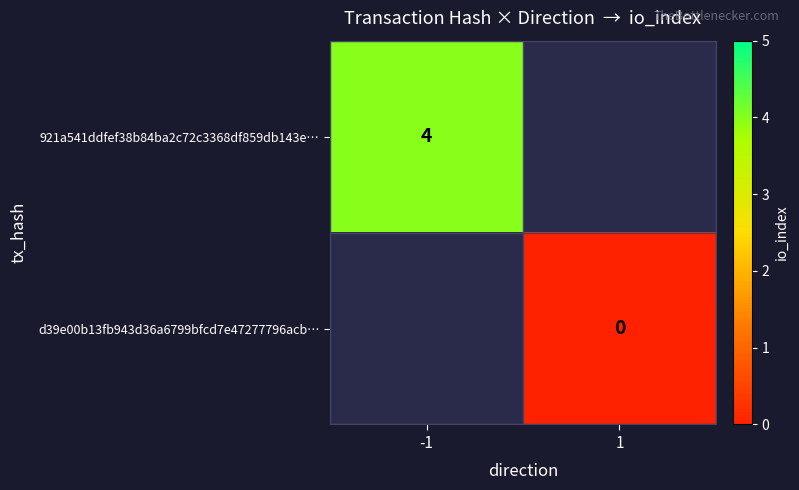

At how many categories does at least one series exceed 2?

1